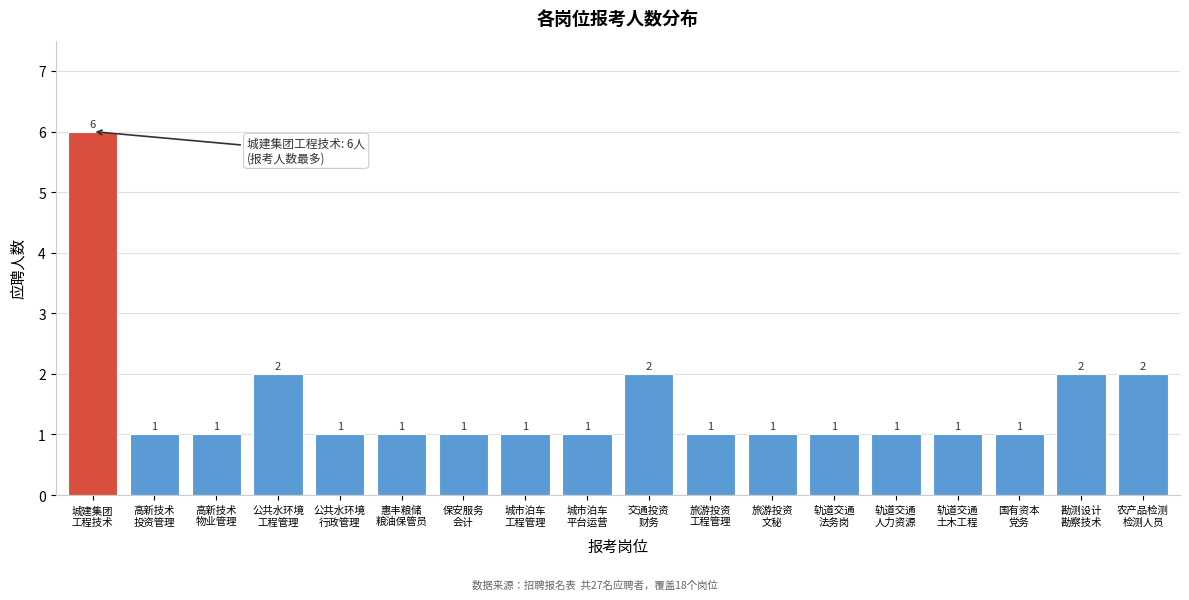

Reading left to right, extract all data points from this chart.

6	1	1	2	1	1	1	1	1	2	1	1	1	1	1	1	2	2